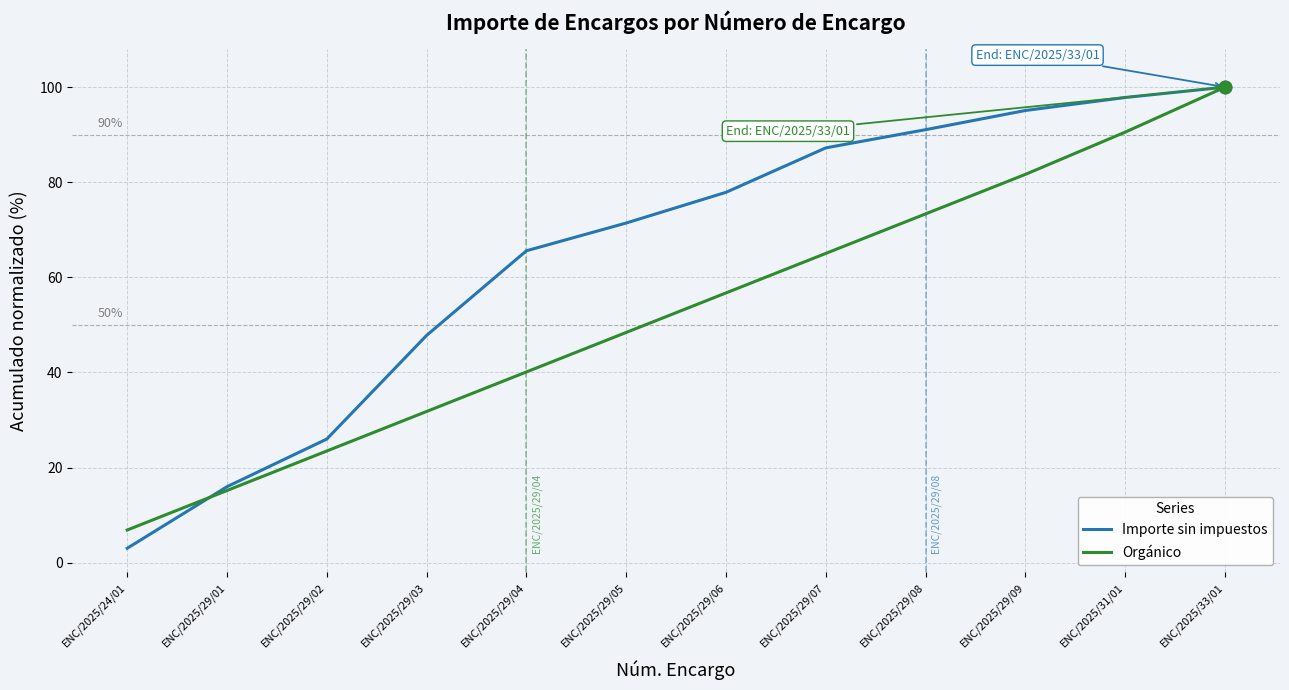

At which label is Importe sin impuestos closest to 51?

ENC/2025/29/03